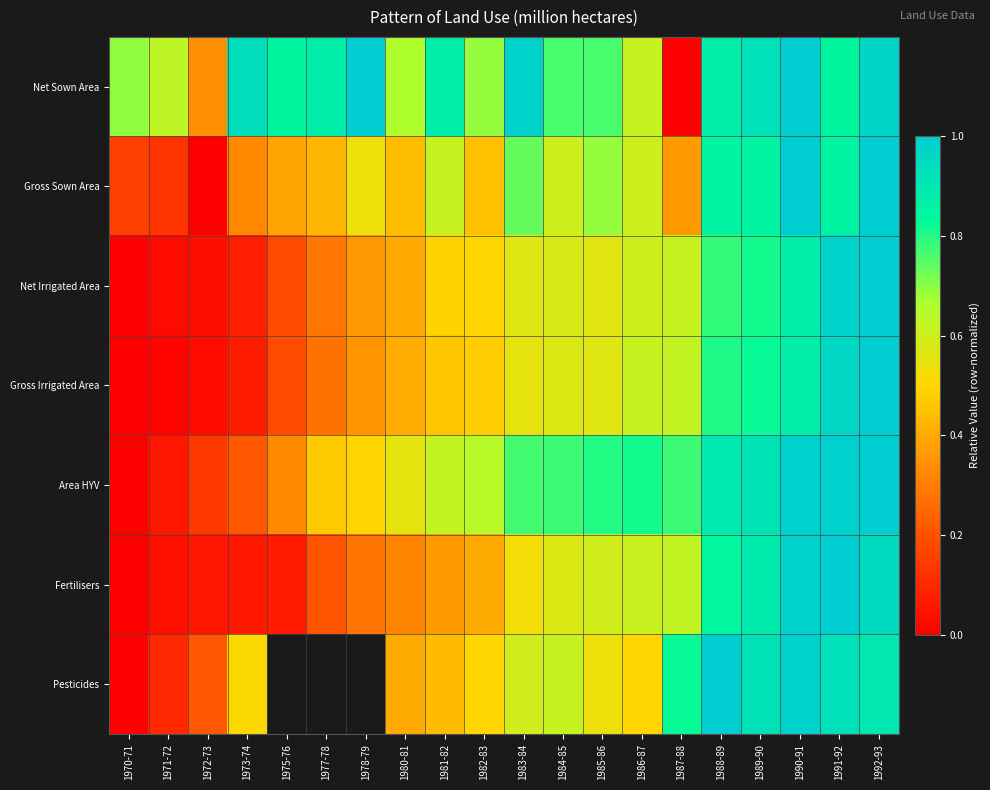

How many positive values does the Fertilisers series have?

19